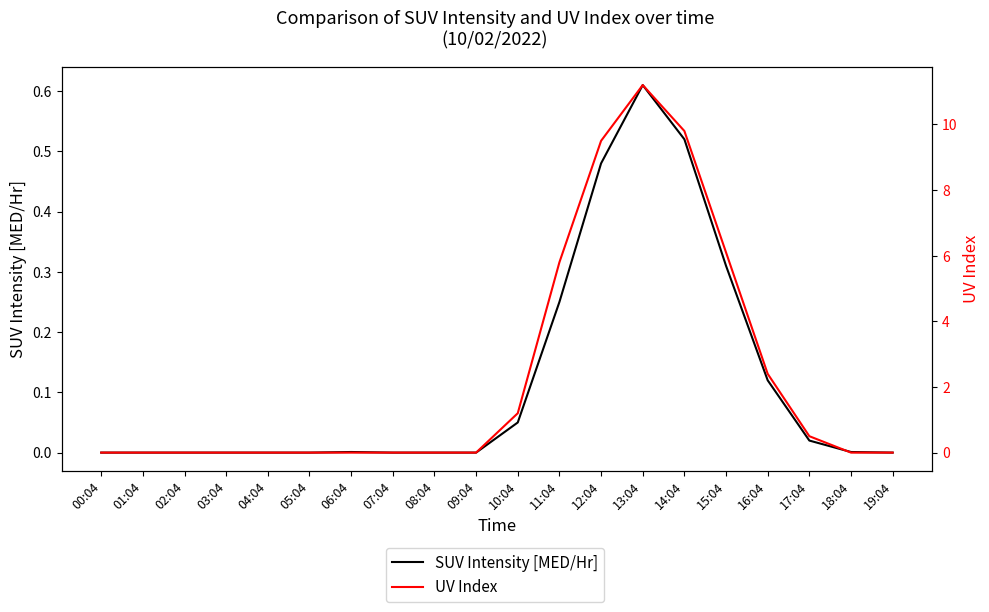

Reading right to left, transcribe all the data shown in this chart.

SUV Intensity [MED/Hr]: 0.0	0.0	0.0	0.1	0.3	0.5	0.6	0.5	0.2	0.1	0.0	0.0	0.0	0.0	0.0	0.0	0.0	0.0	0.0	0.0
UV Index: 0.0	0.0	0.5	2.4	6.1	9.8	11.2	9.5	5.8	1.2	0.0	0.0	0.0	0.0	0.0	0.0	0.0	0.0	0.0	0.0